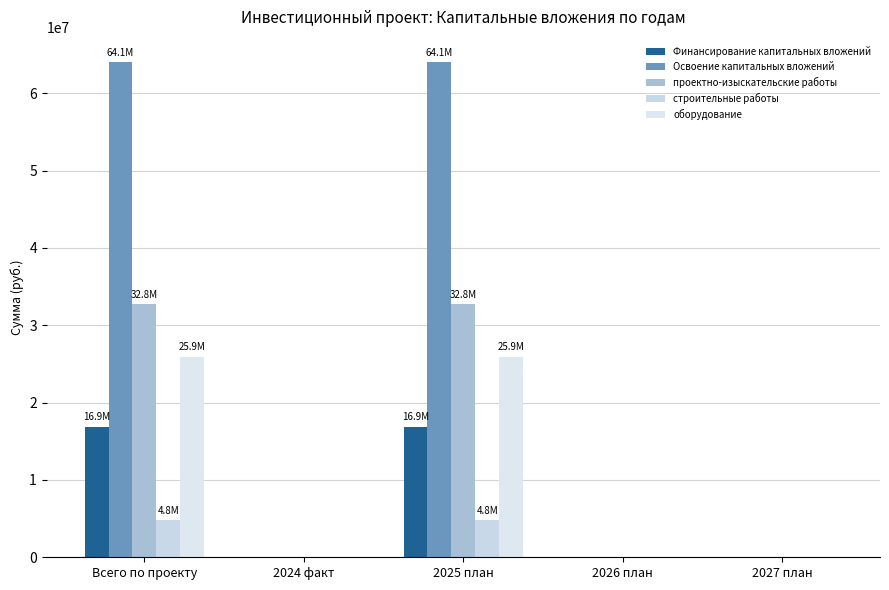

How many groups of bars are there?

5